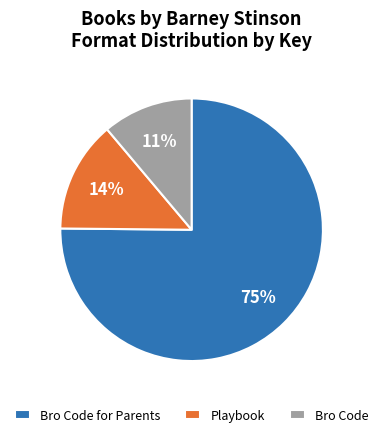

Count the number of slices in the pie.

3